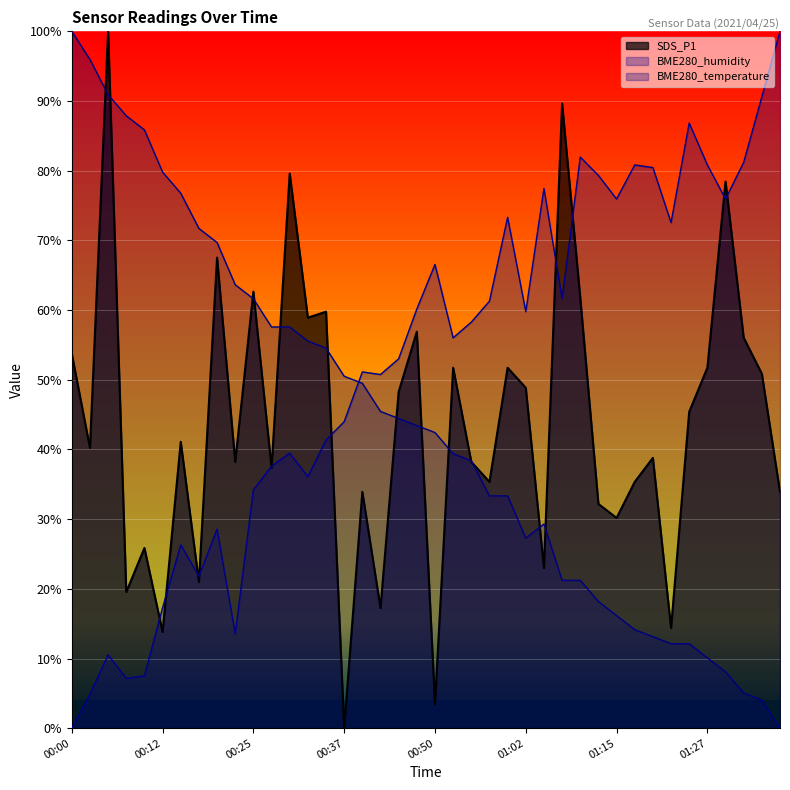

What is the label of the 19th point from the left?

00:45